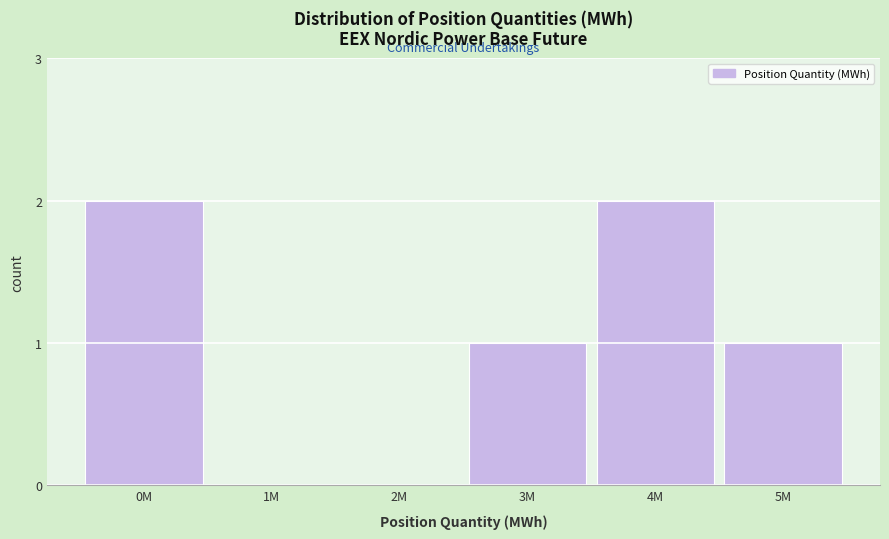

Reading left to right, transcribe all the data shown in this chart.

0M=2	1M=0	2M=0	3M=1	4M=2	5M=1